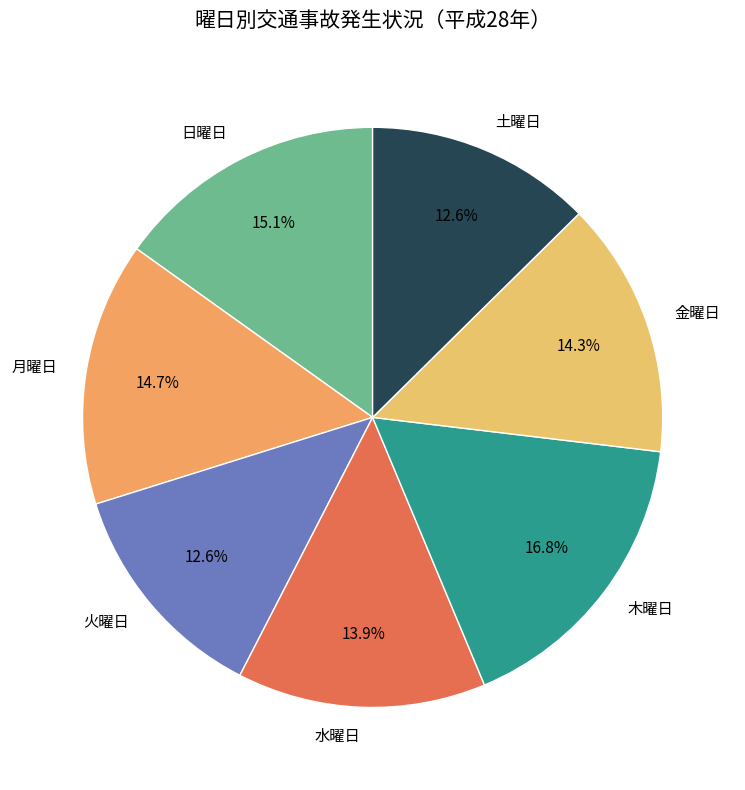

True or false: 月曜日 accounts for 8% of the total.

False